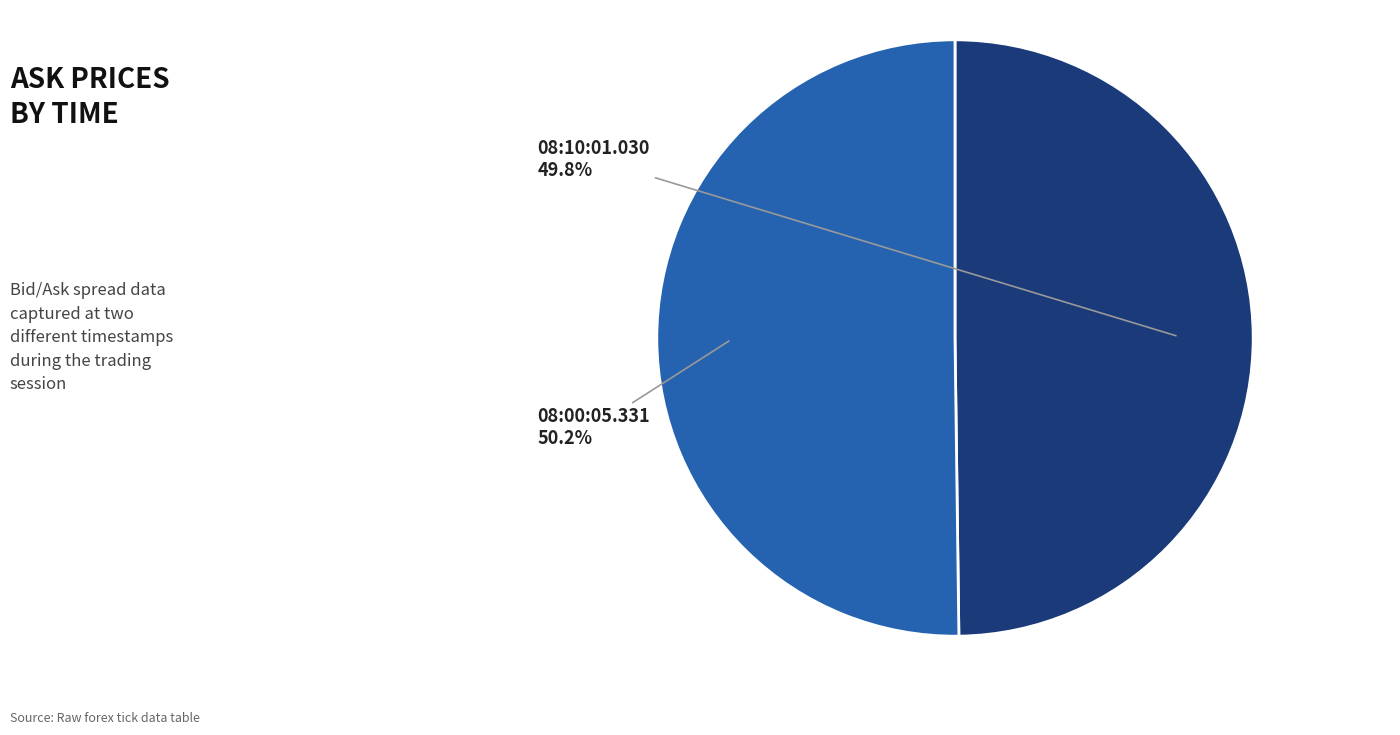

Is there any slice that represents more than half of the pie?

Yes